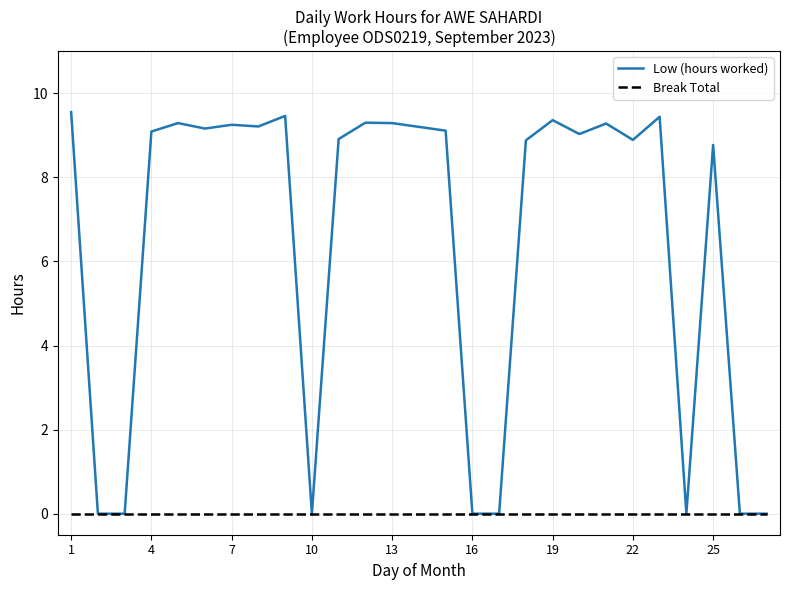

Rank the series by their average value, from lowest to highest.

Break Total, Low (hours worked)